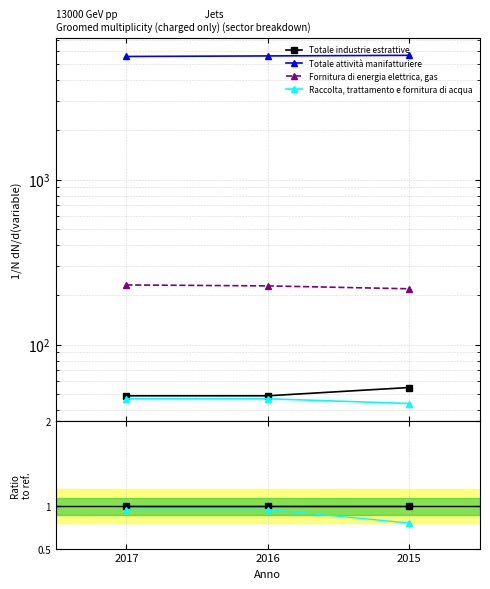

What is the smallest value displayed?

0.8